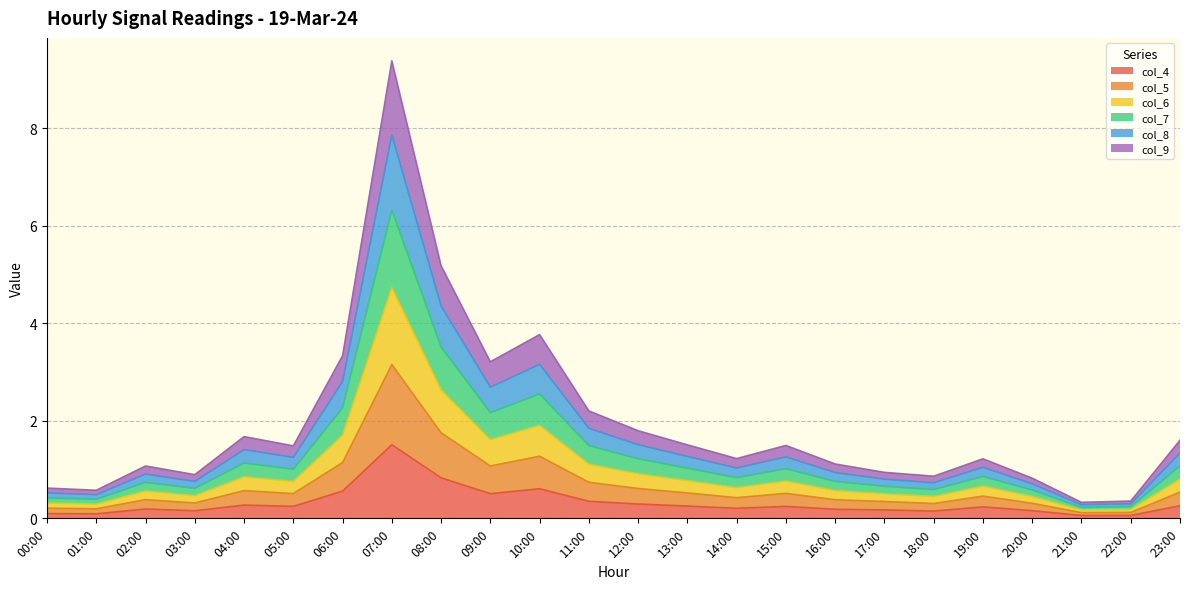

The col_4 series shows 0.1 at 18:00. True or false?

True